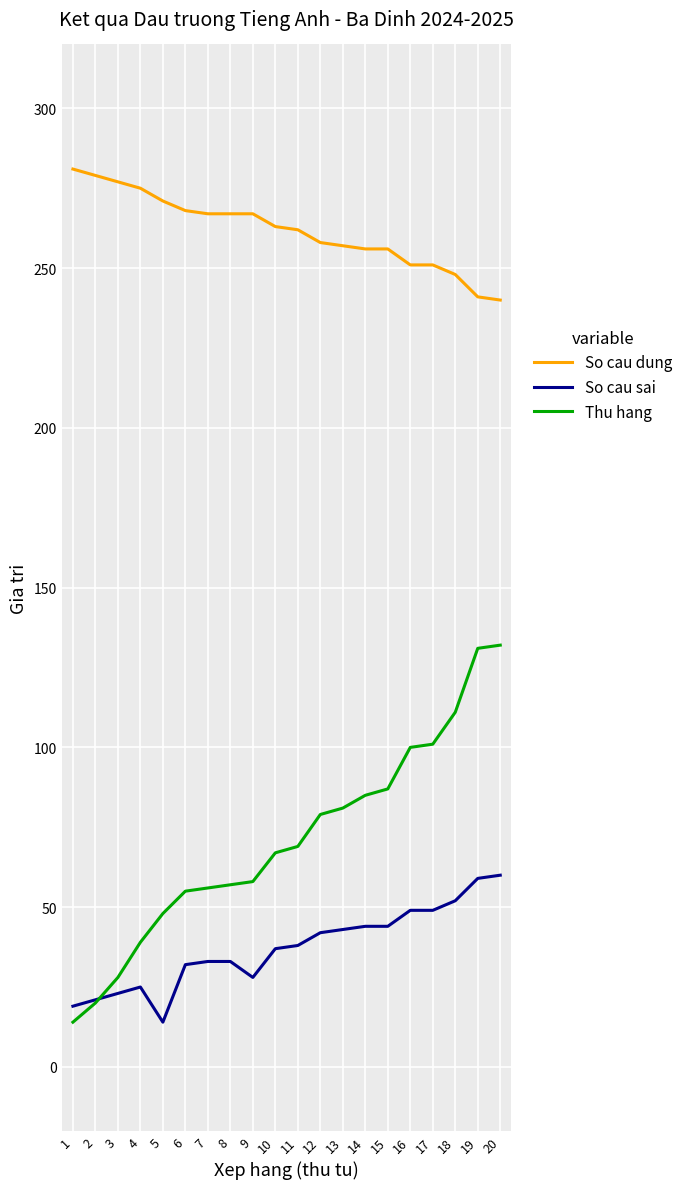

Rank the series by their maximum value, from highest to lowest.

So cau dung, Thu hang, So cau sai